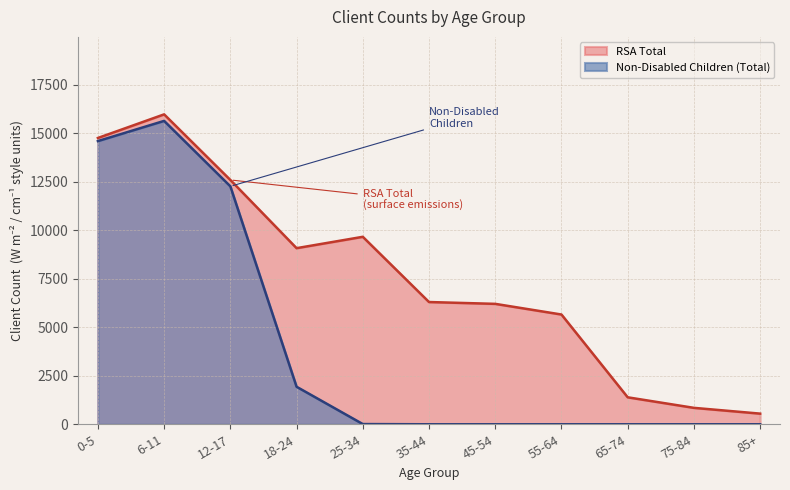

How many values in the RSA Total series are below 6304?

5